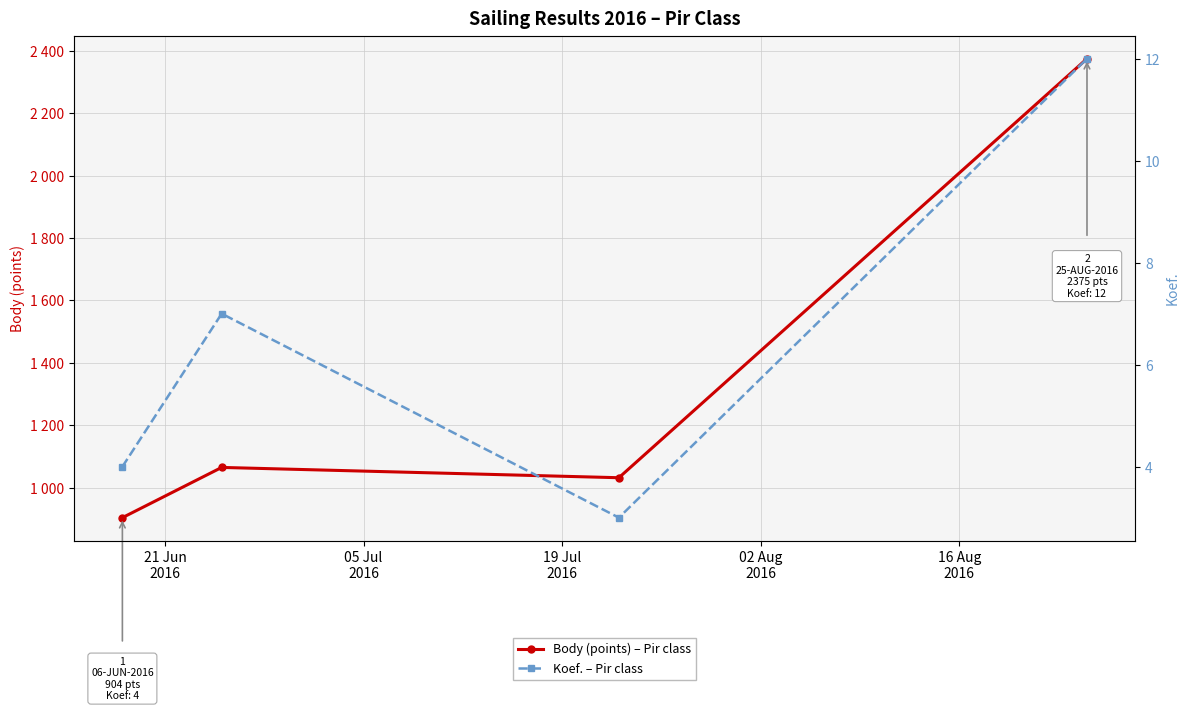

Which series has the largest total across all categories?

Body (points) – Pir class